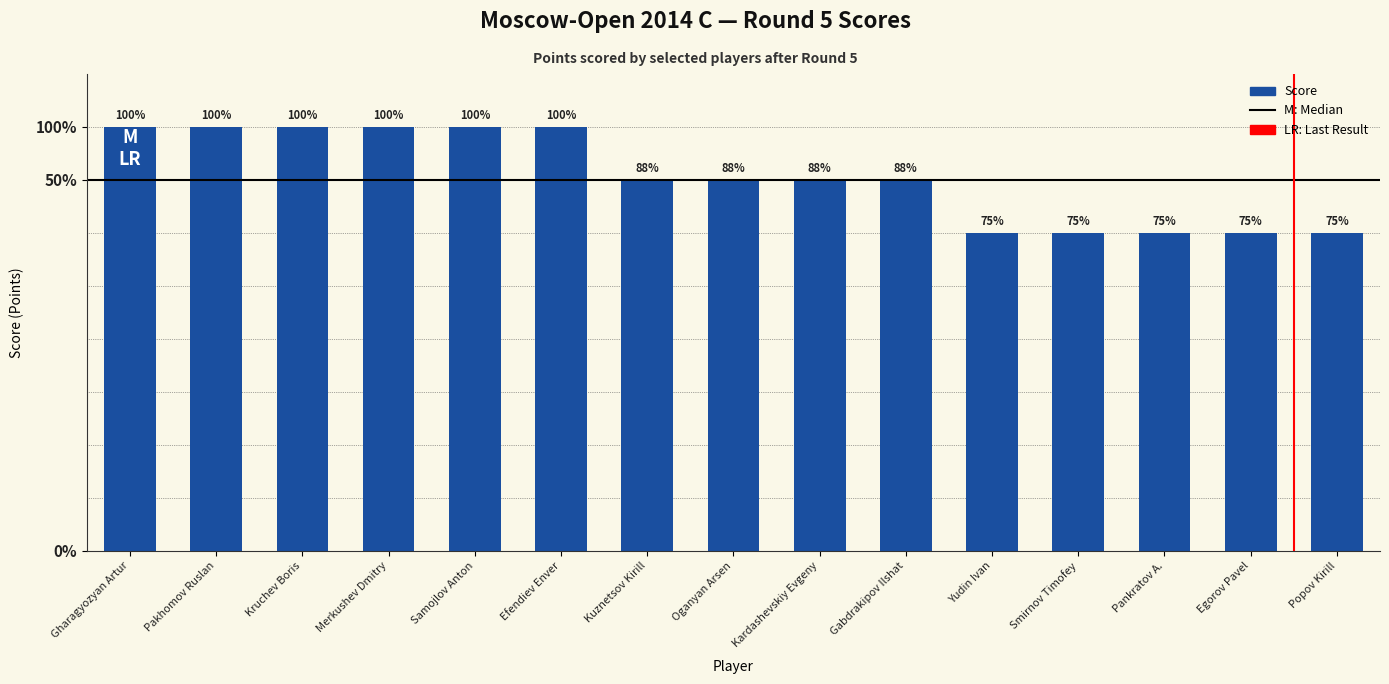

The chart shows a value of 3.5 at Gabdrakipov Ilshat. True or false?

True